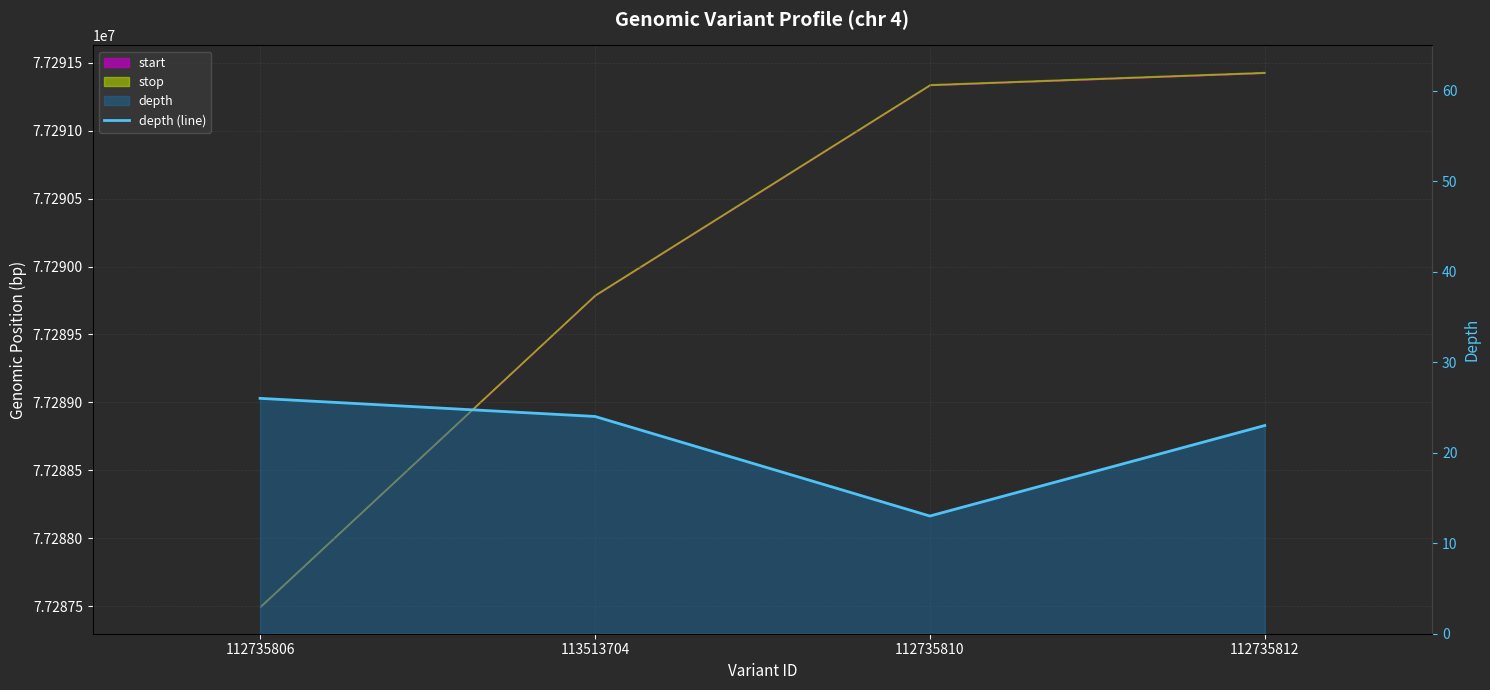

What is the greatest value displayed?

26